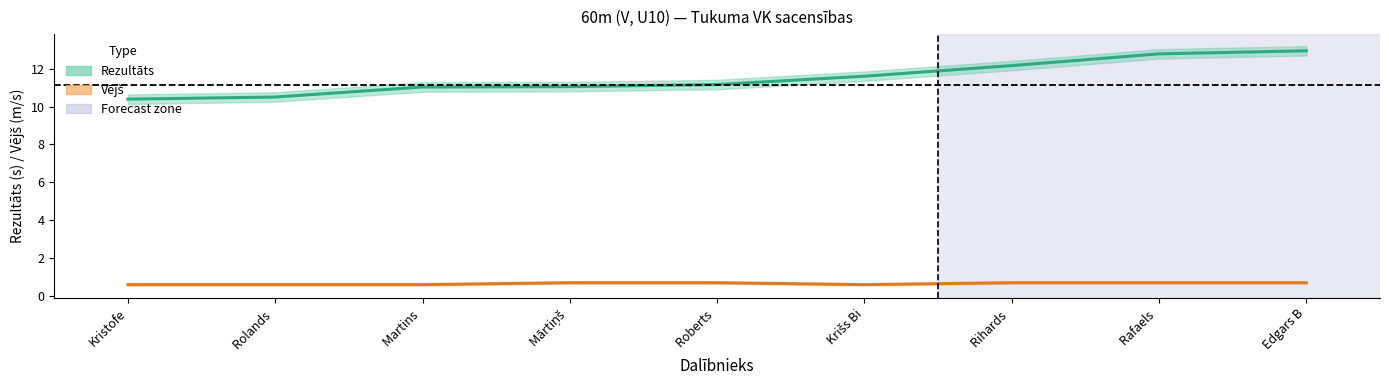

Is the value of Rezultāts at Roberts  greater than the value of Vējš at Rolands ?

Yes